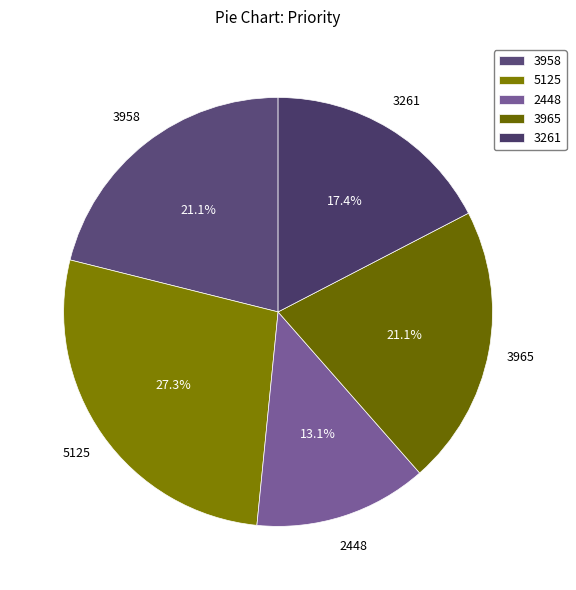

What is the ratio of the value at 2448 to the value at 3261?

0.8